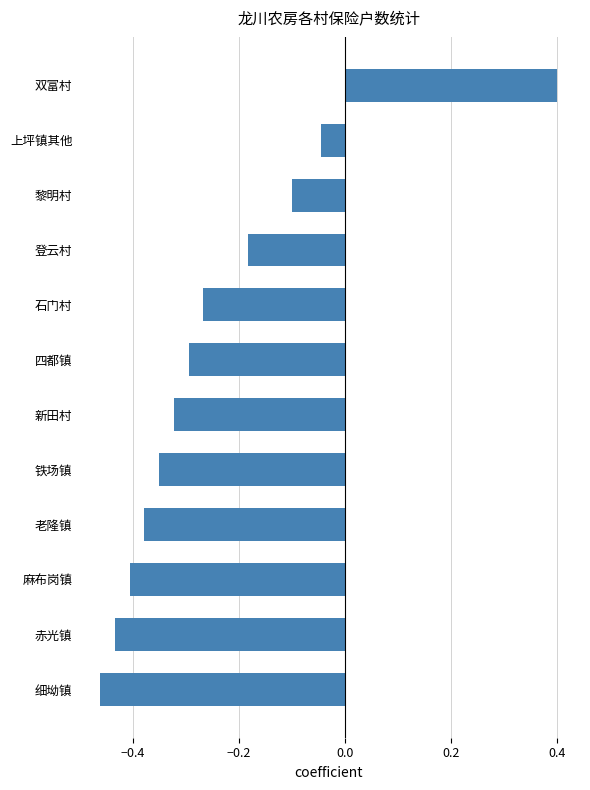

List the labels in order of value, largest first.

双富村, 上坪镇其他, 黎明村, 登云村, 石门村, 四都镇, 新田村, 铁场镇, 老隆镇, 麻布岗镇, 赤光镇, 细坳镇